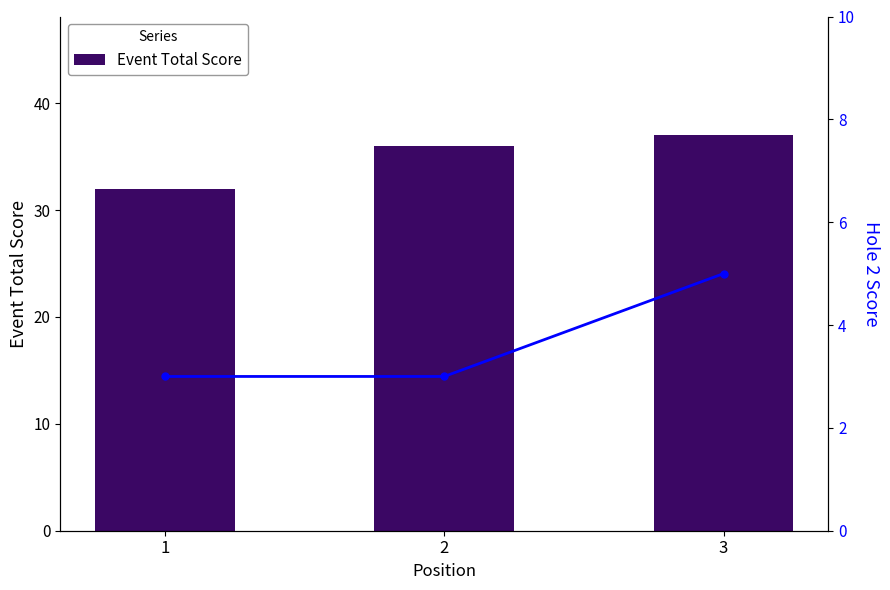

At how many categories does at least one series exceed 4?

3